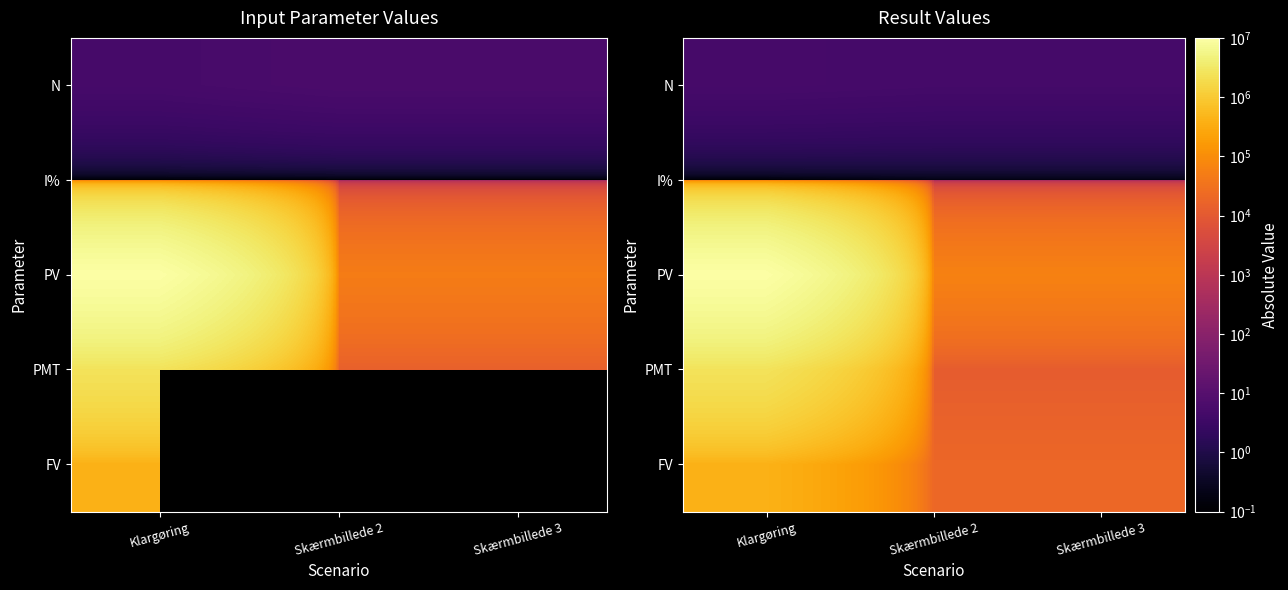

What is the spread (max minus min) of values at Skærmbillede 2?

60973.5